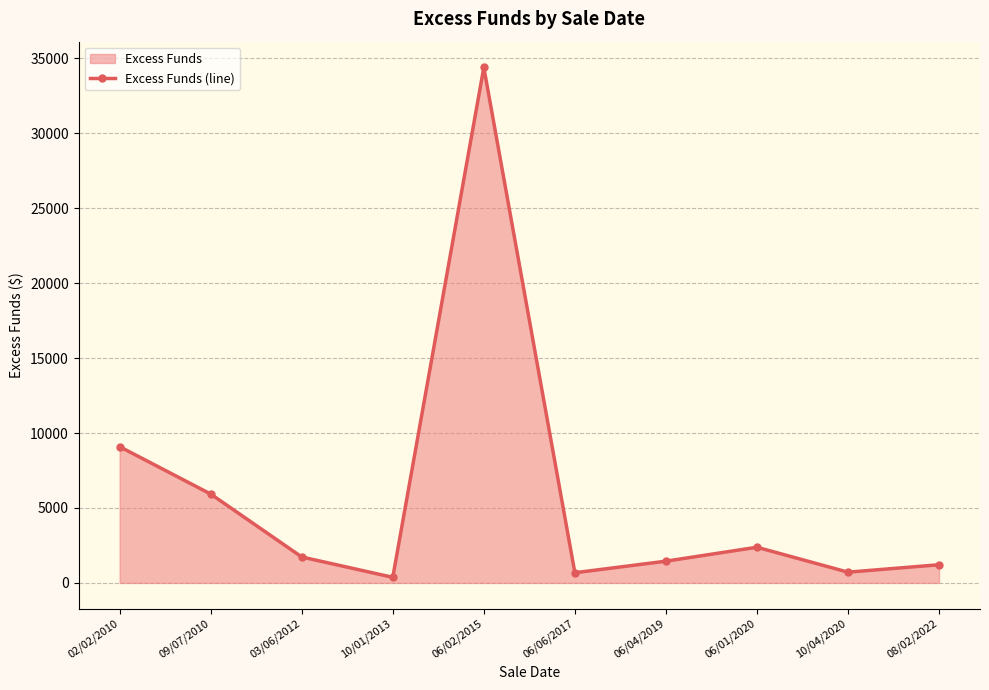

List the labels in order of value, largest first.

06/02/2015, 02/02/2010, 09/07/2010, 06/01/2020, 03/06/2012, 06/04/2019, 08/02/2022, 10/04/2020, 06/06/2017, 10/01/2013